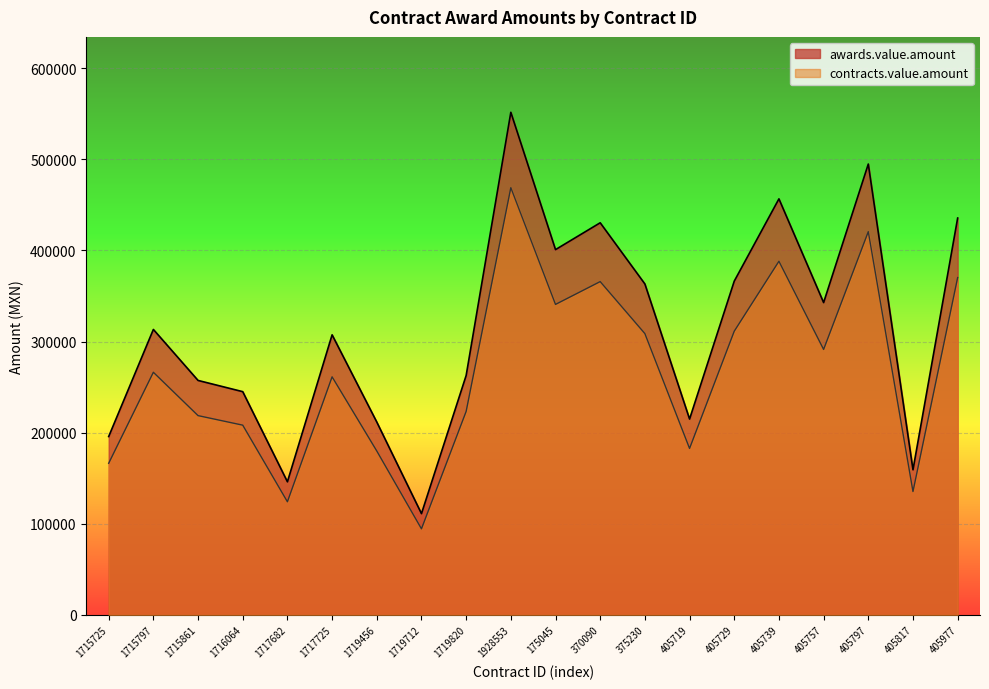

At which category does awards.value.amount reach its first local valley?

1717682